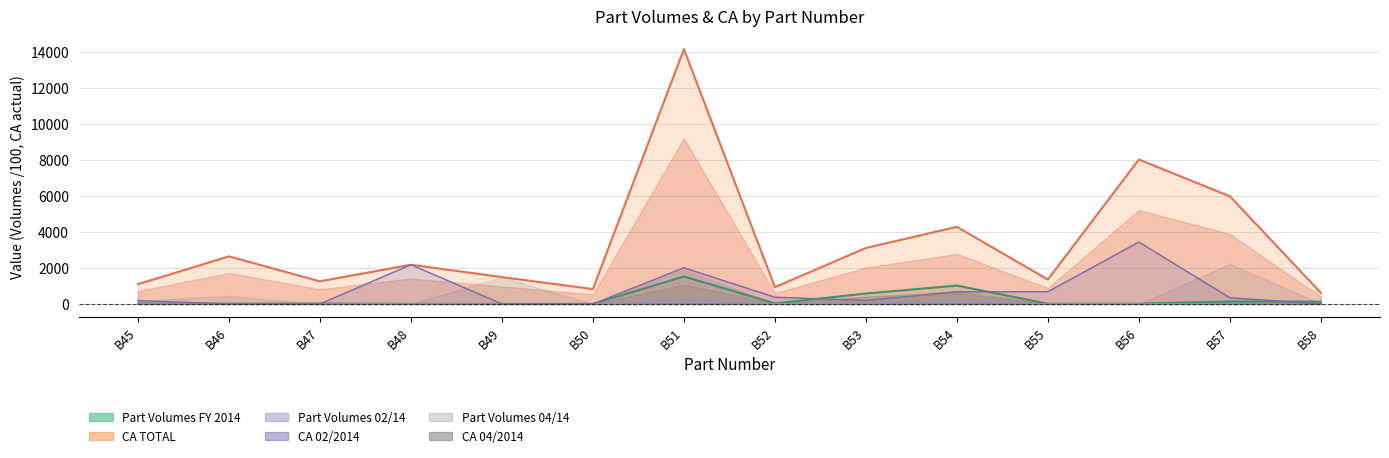

At which label does Part Volumes FY 2014 reach its minimum?

B50